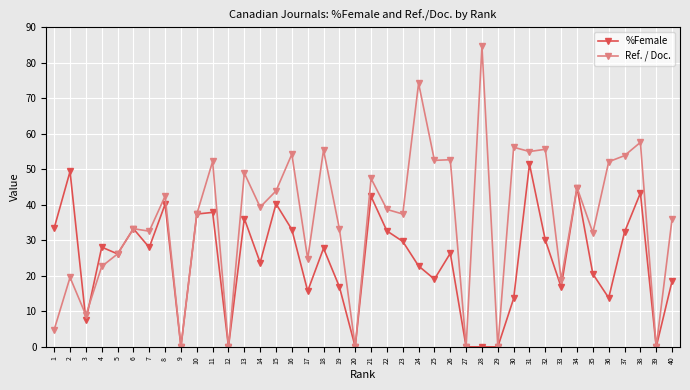

Which series has the widest spread of values?

Ref. / Doc.